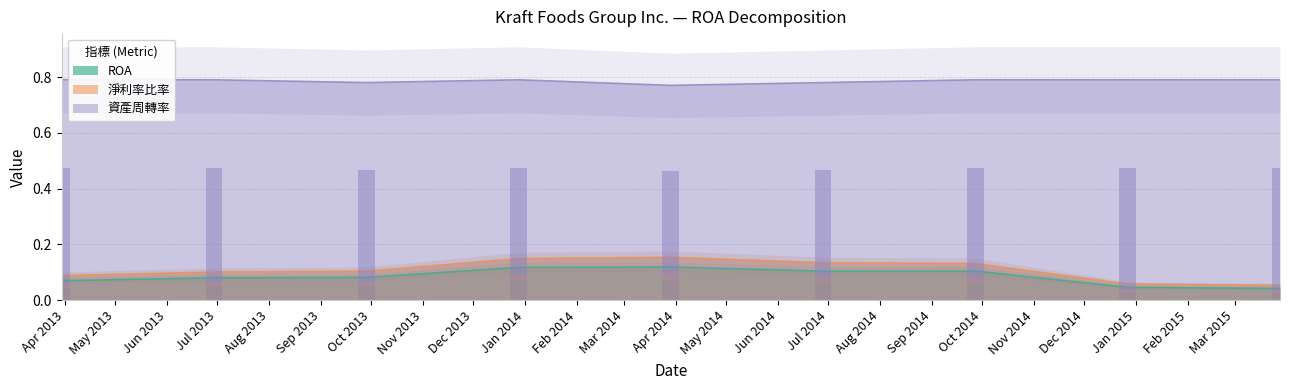

List the series in order of their peak value, highest first.

資產周轉率, 淨利率比率, ROA